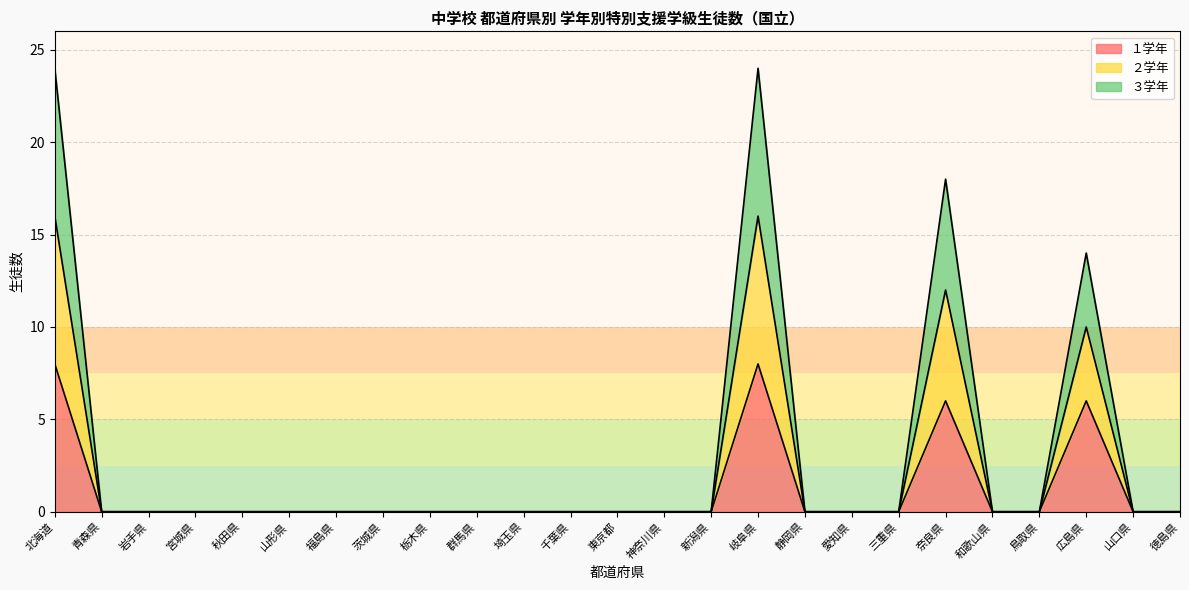

Does the chart display data point markers on the line(s)?

No